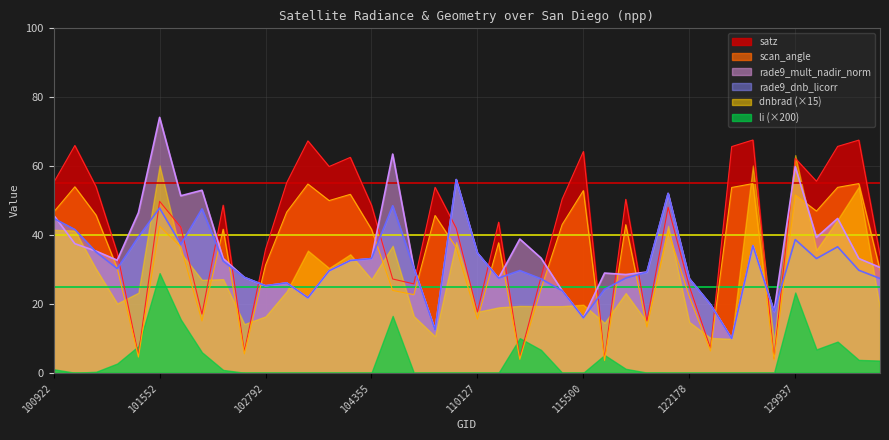

What is the value of the scan_angle point at the 4th from the left?

30.4